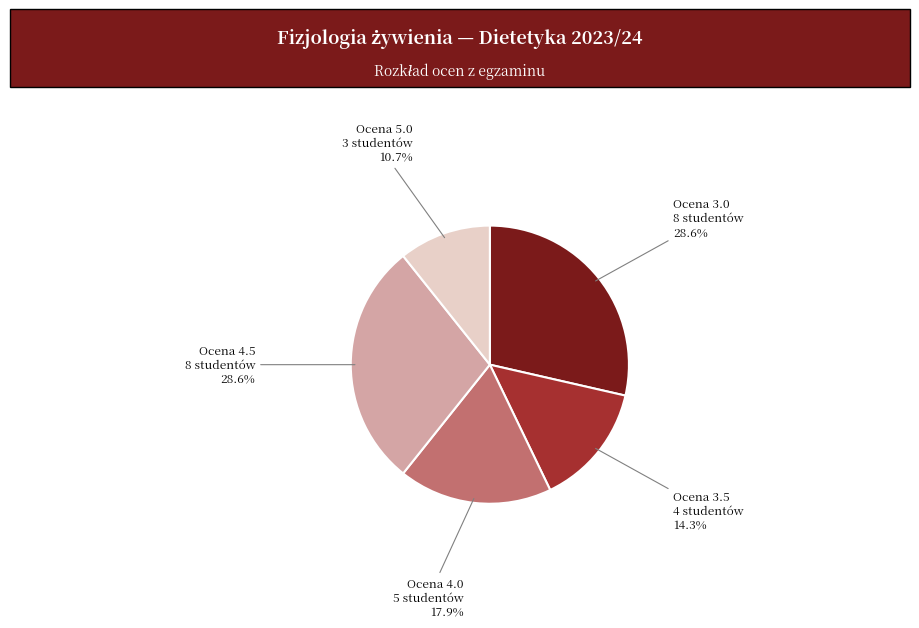

Does any single category account for the majority?

No